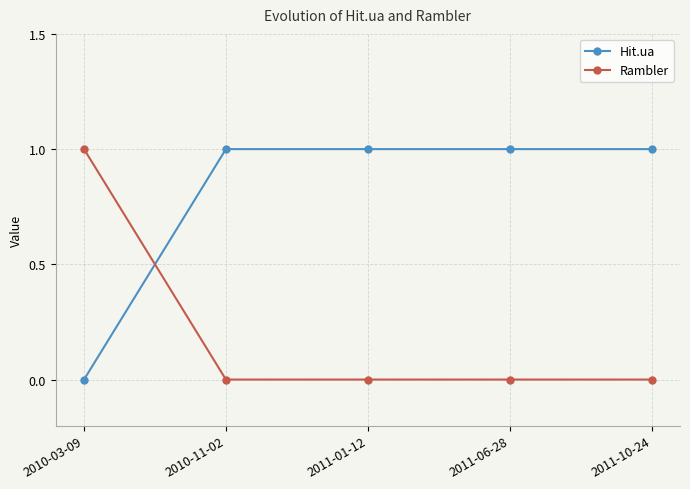

What is the label of the 4th point from the left?

2011-06-28